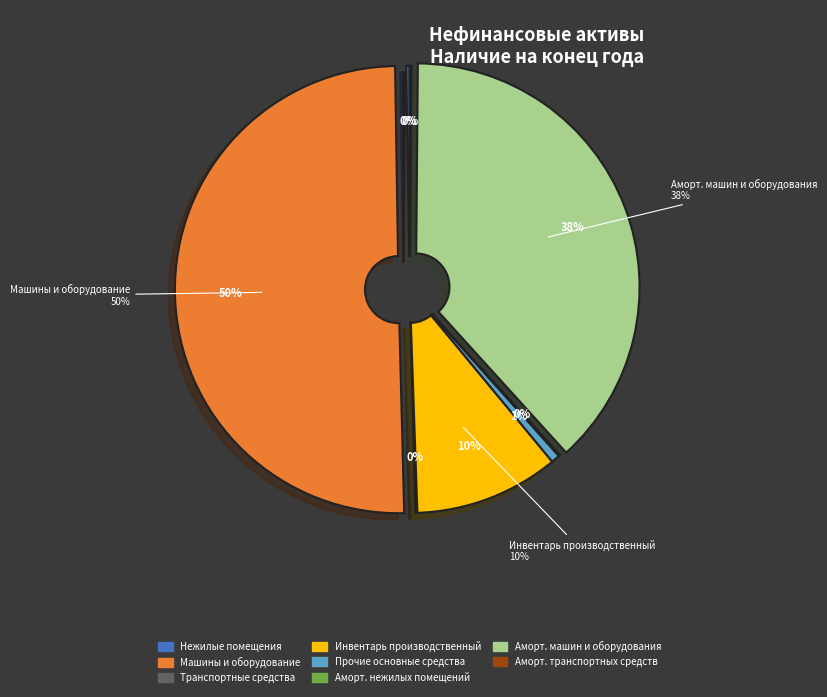

Is it true that Инвентарь производственный is 1% of the pie?

False